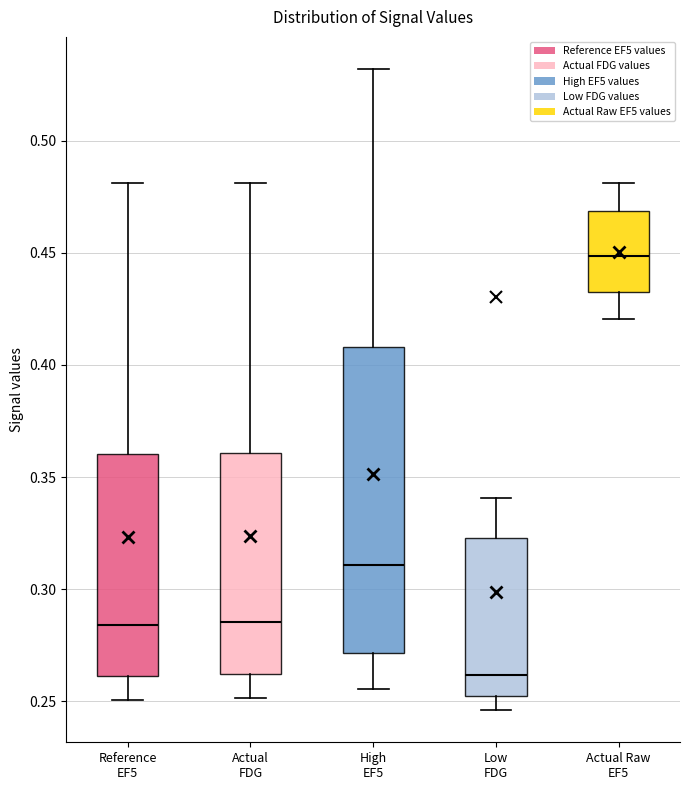

Reading left to right, read every box against the y-axis: the position of its median line, the range the box covers, and the ends of its whiskers. The values are not printed on the chart, so give them approximately, as read against the axis.

Reference EF5: median 0.285, box 0.260 to 0.360, whiskers 0.250 to 0.480
Actual FDG: median 0.285, box 0.260 to 0.360, whiskers 0.250 to 0.480
High EF5: median 0.310, box 0.270 to 0.410, whiskers 0.255 to 0.530
Low FDG: median 0.260, box 0.255 to 0.325, whiskers 0.245 to 0.340
Actual Raw EF5: median 0.450, box 0.435 to 0.470, whiskers 0.420 to 0.480